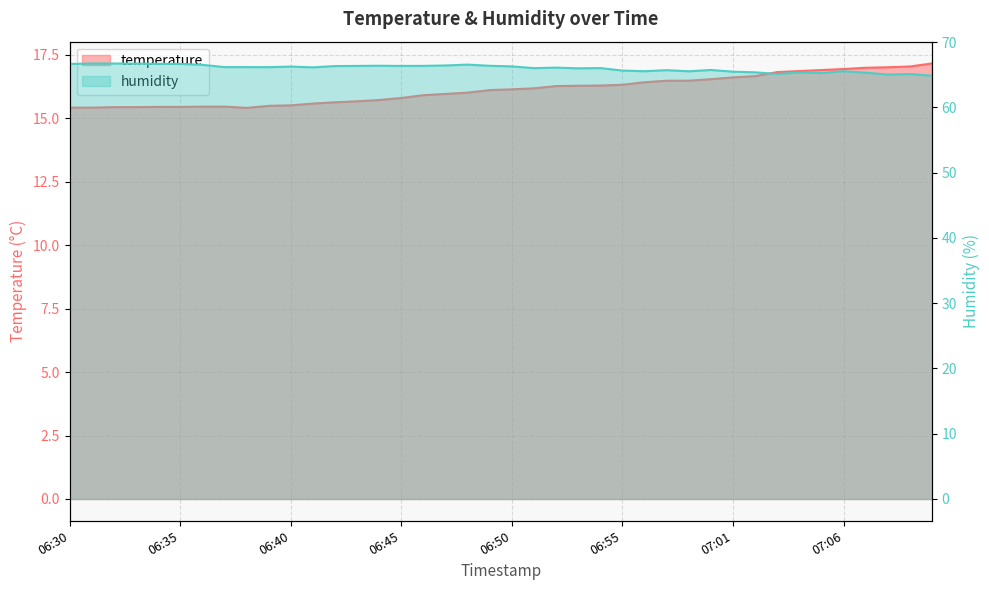

What is the label of the 5th point from the left?

06:34